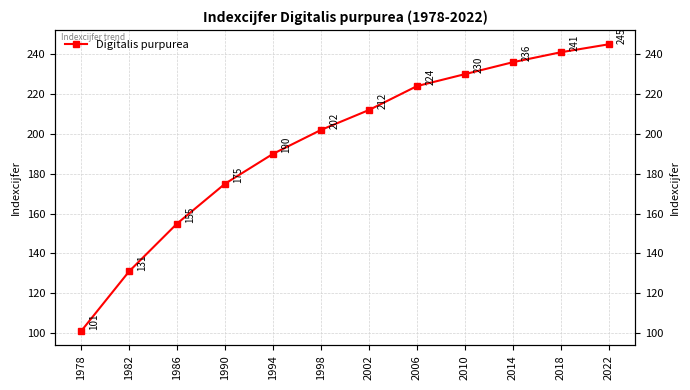

Rank the categories by value from highest to lowest.

2022, 2018, 2014, 2010, 2006, 2002, 1998, 1994, 1990, 1986, 1982, 1978